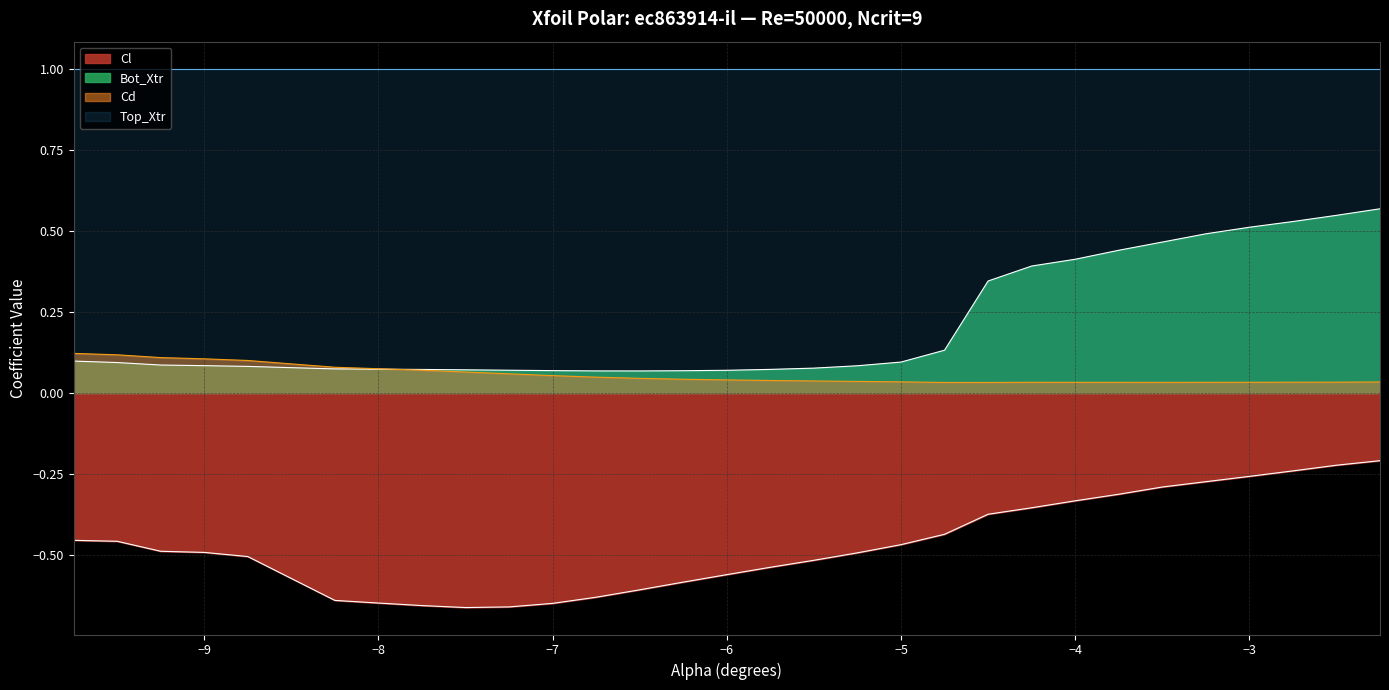

Rank the series by their maximum value, from lowest to highest.

Cl, Cd, Bot_Xtr, Top_Xtr